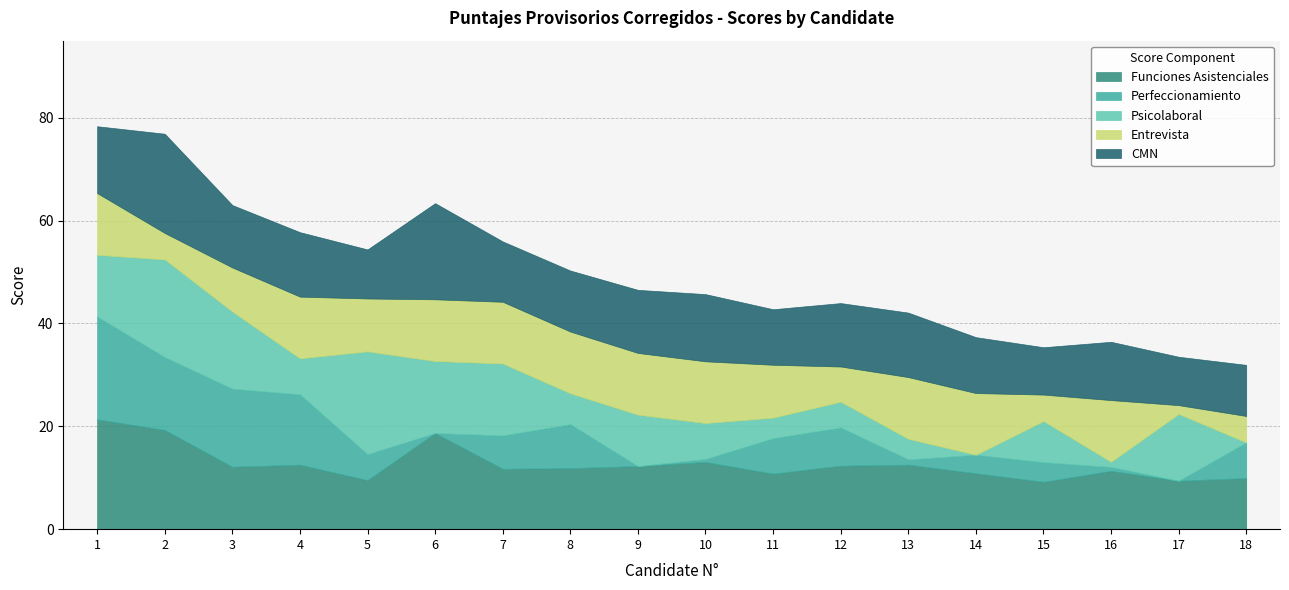

Where is the first local maximum for Psicolaboral?

2